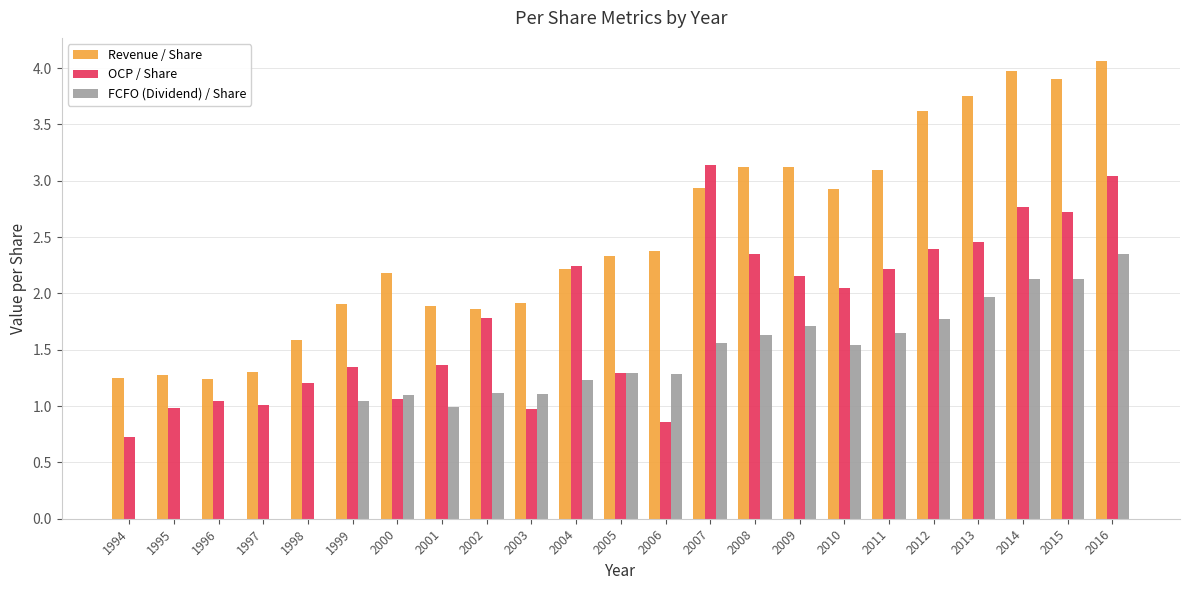

True or false: OCP / Share has a value of 2.2 at 2009.

True